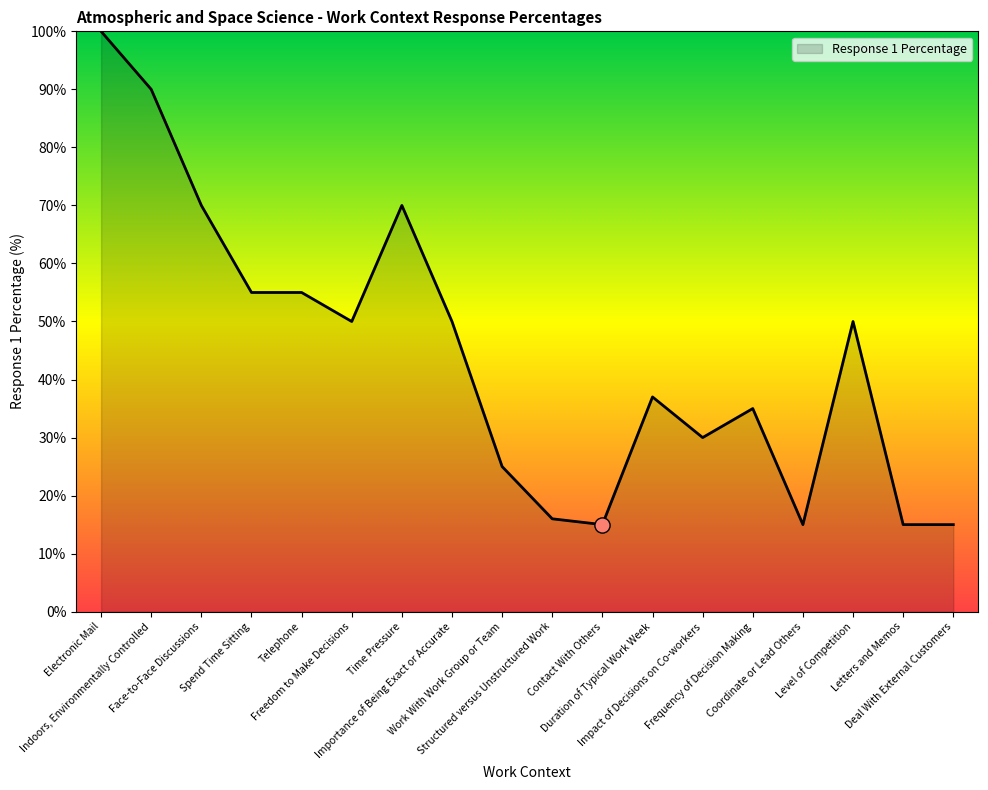

Approximately how many times larger is the value at Frequency of Decision Making compared to Time Pressure?

0.5